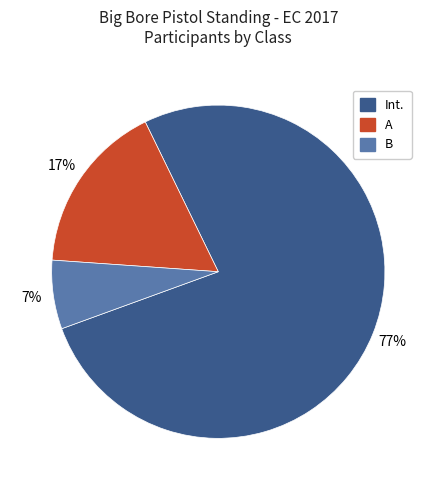

Is the sum of Int. and A greater than half?

Yes